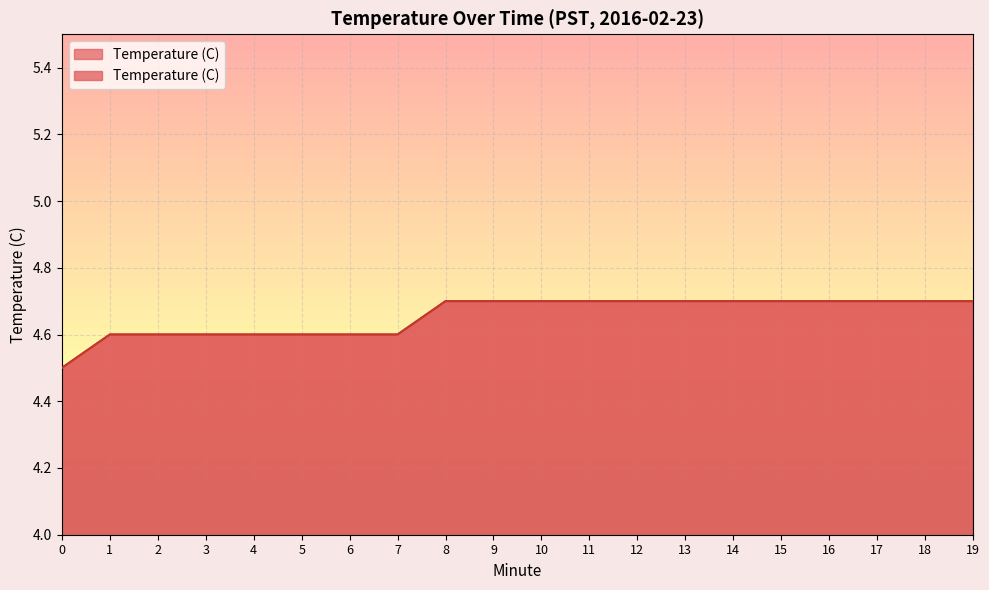

What is the change in value from 1 to 15?

+0.1